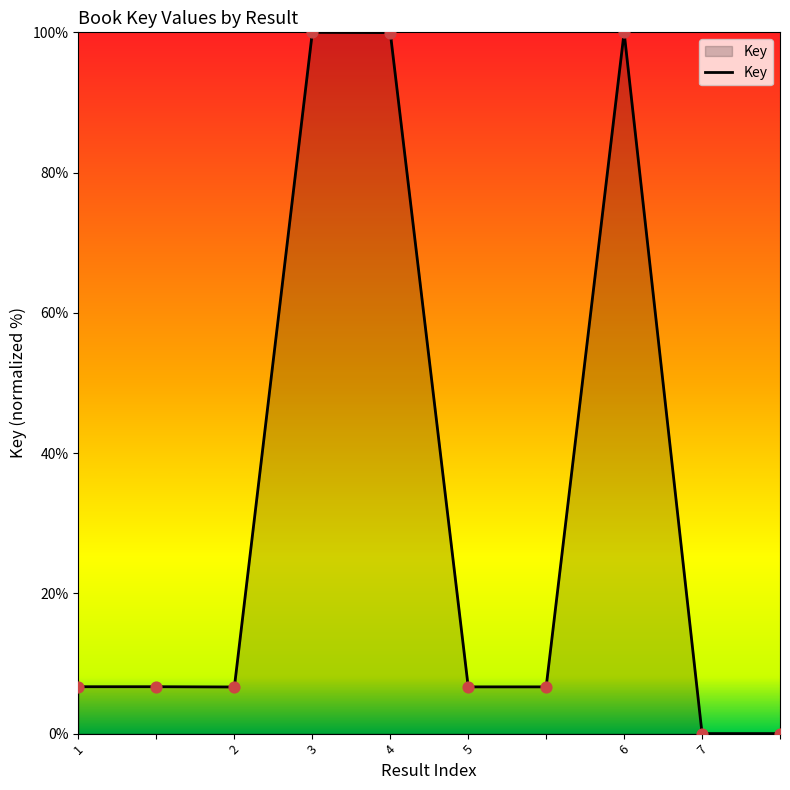

What is the difference between the maximum and minimum values?

100.0